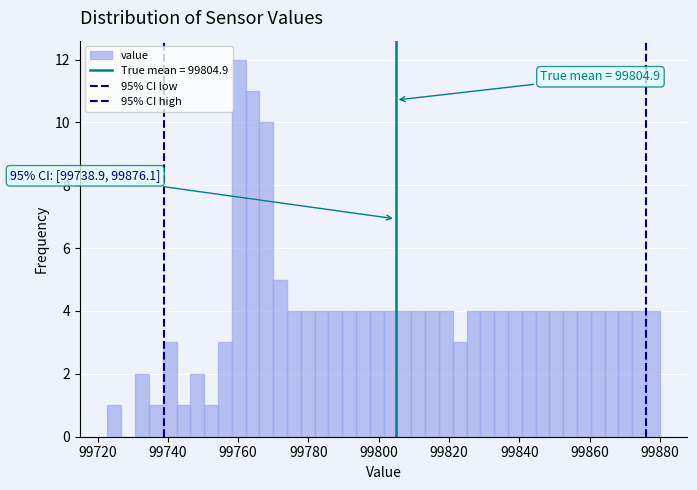

Read against the x-axis, roughly where is the centre of the tallest bar?

99760